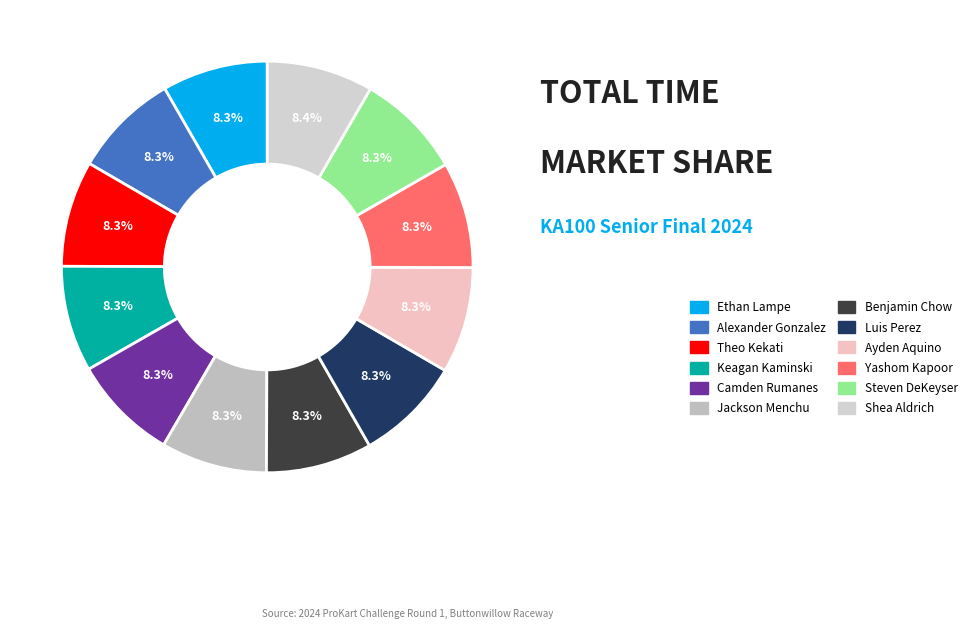

To the nearest percent, what is the average slice percentage?

8%